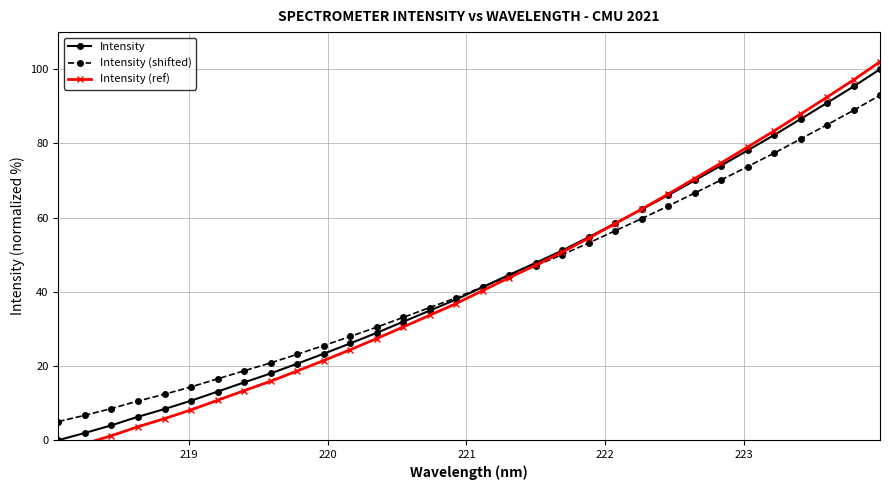

What is the maximum value for Intensity (shifted)?

93.0